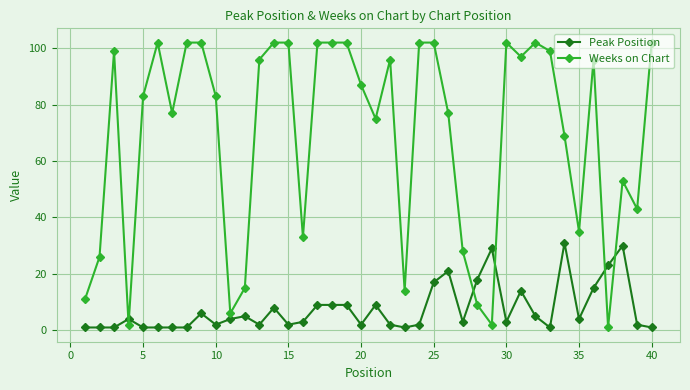

List the series in order of their peak value, lowest first.

Peak Position, Weeks on Chart